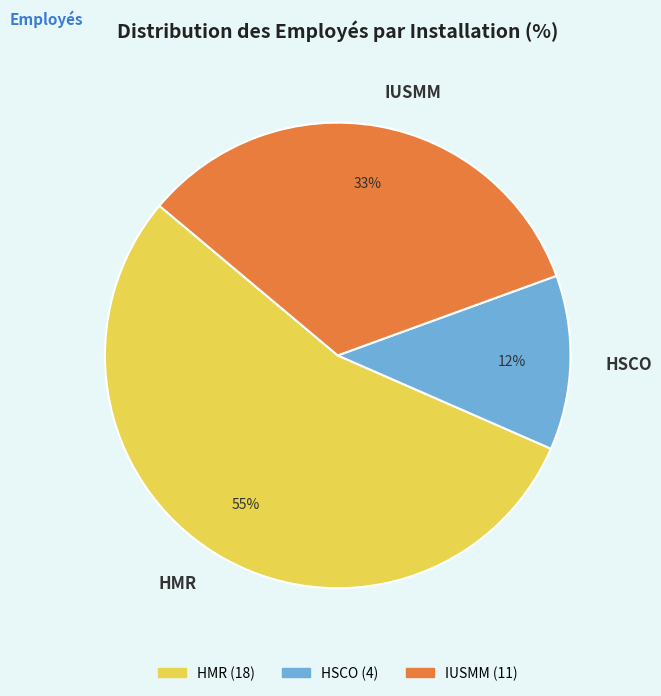

Is there a majority slice in this chart?

Yes